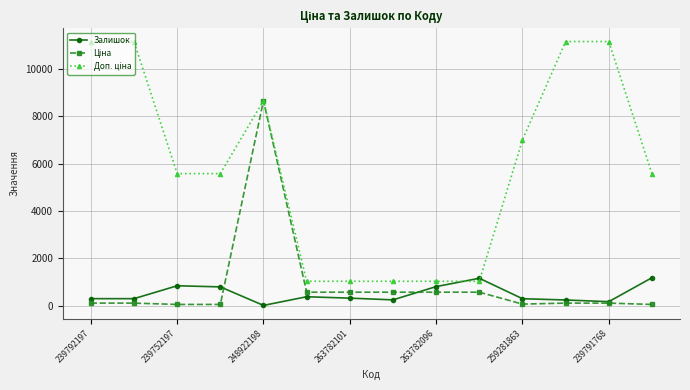

At how many categories does at least one series exceed 10322?

4